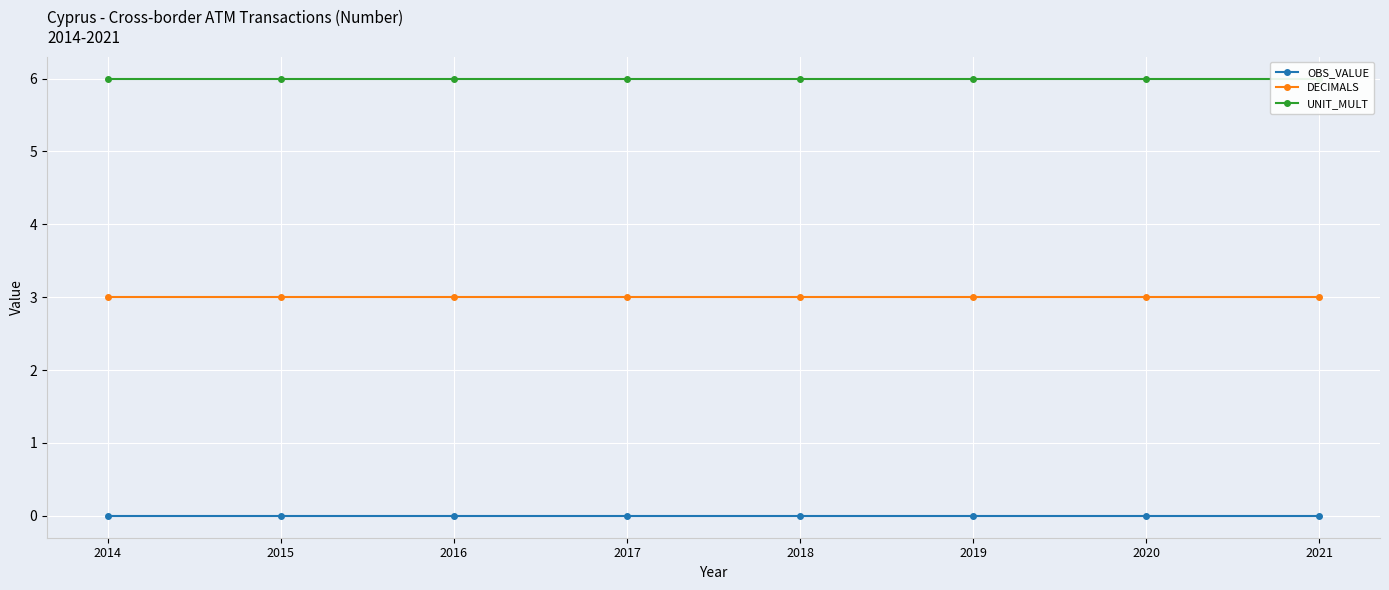

Where is UNIT_MULT nearest to the value 6?

2014